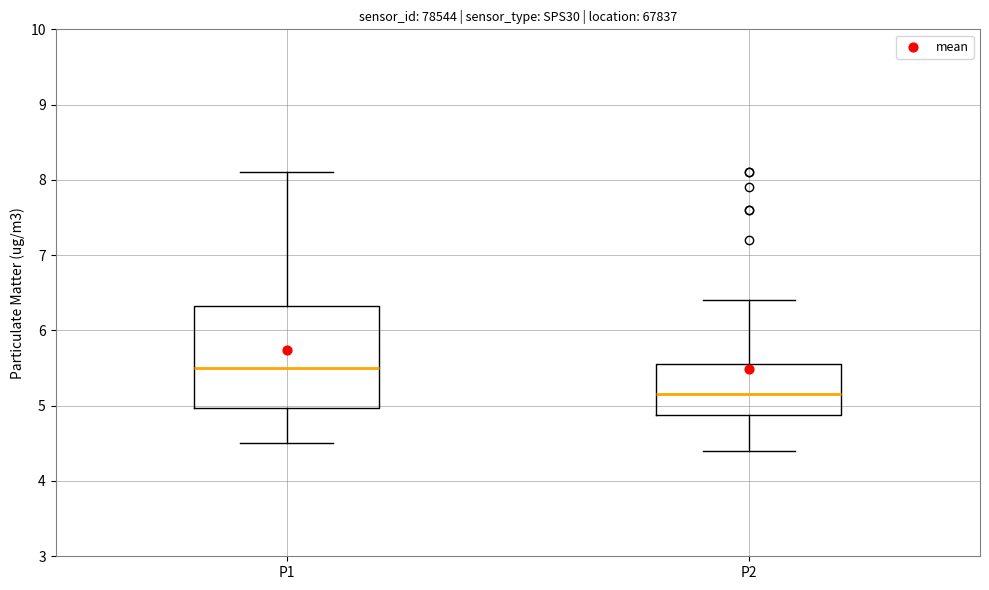

Which box has the highest median line?

P1